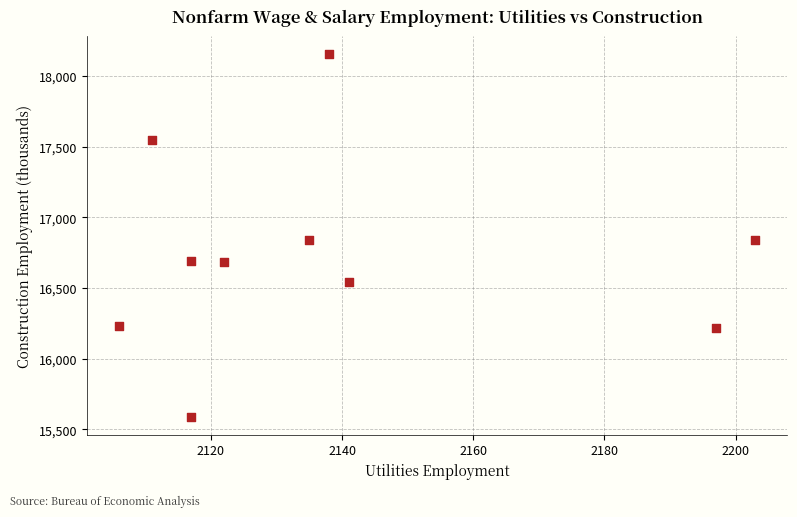

What is the range of X values (max minus min)?

97